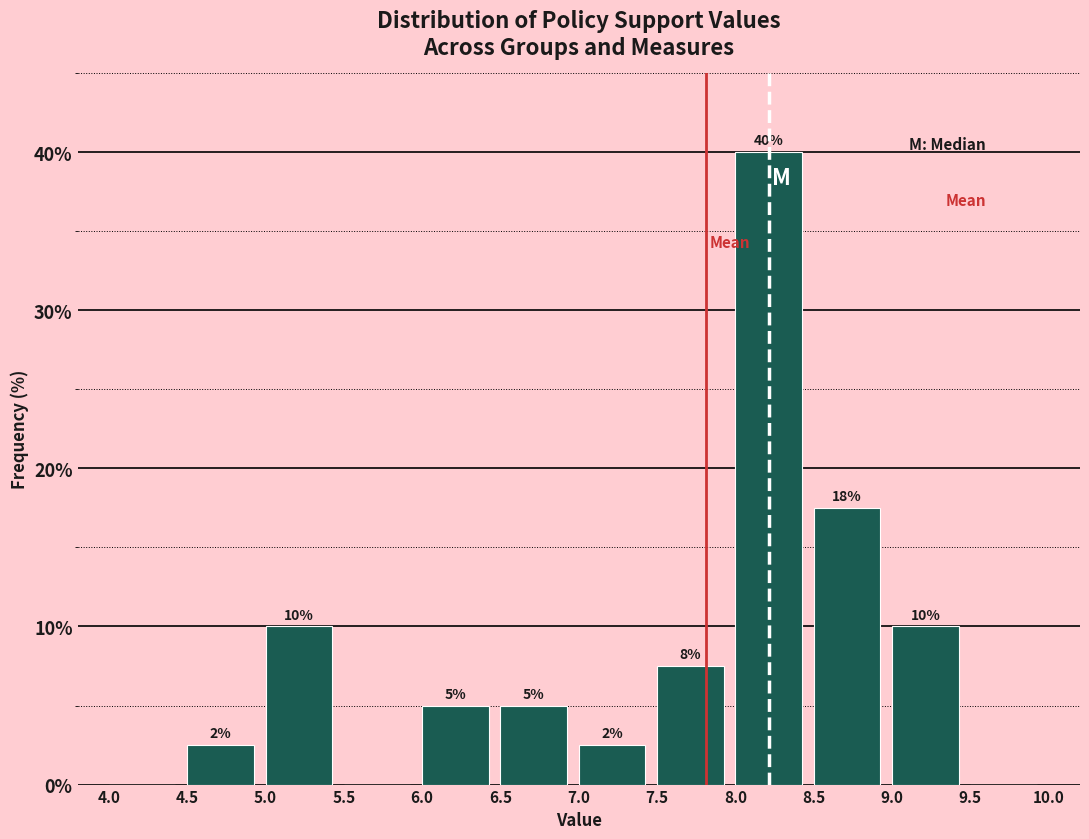

Over which range of the x-axis is the bar tallest?

8.0 to 8.5